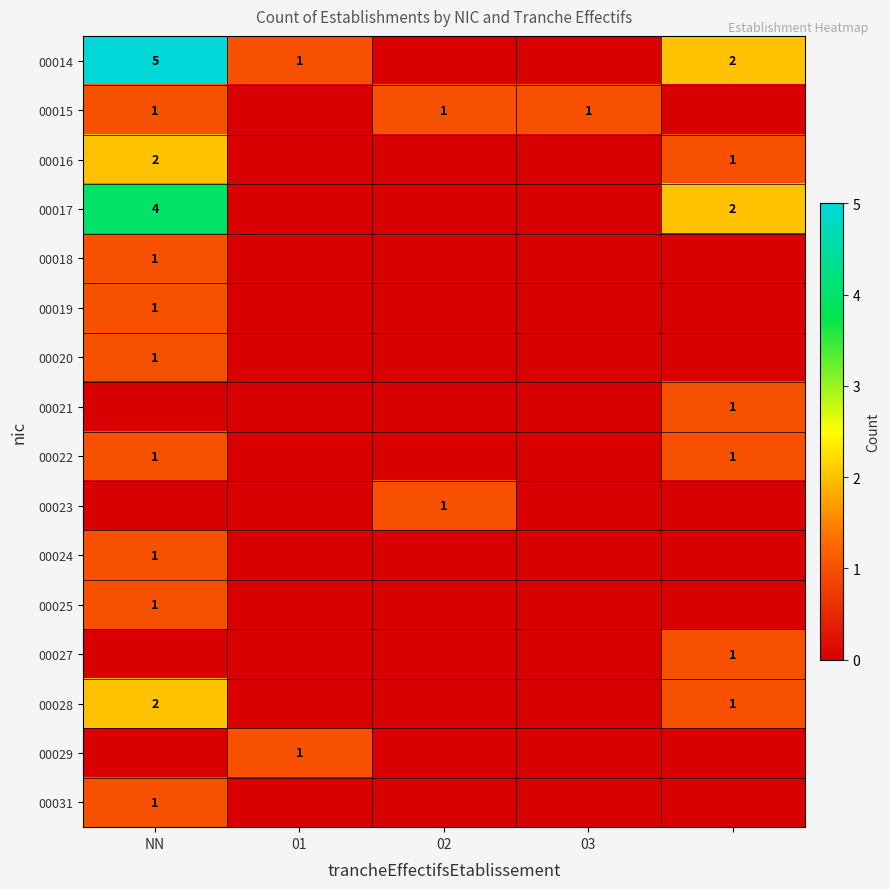

Is it true that 00015 equals 1 at 02?

True